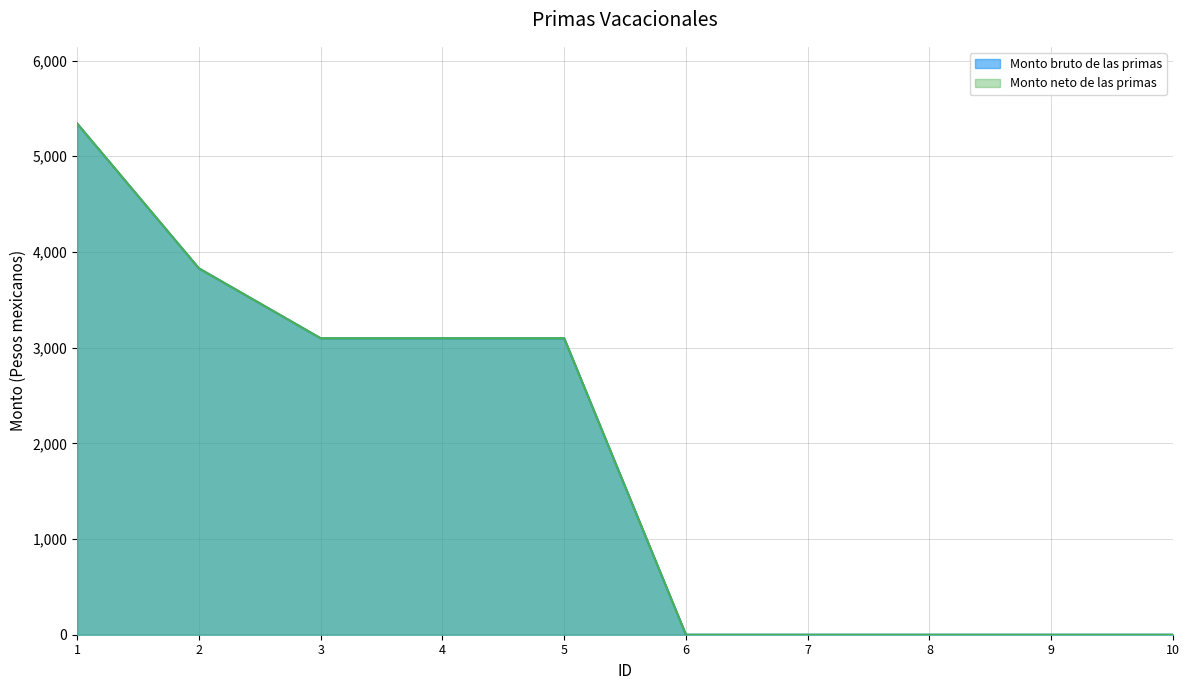

At which label does Monto bruto de las primas first exceed 3097?

1